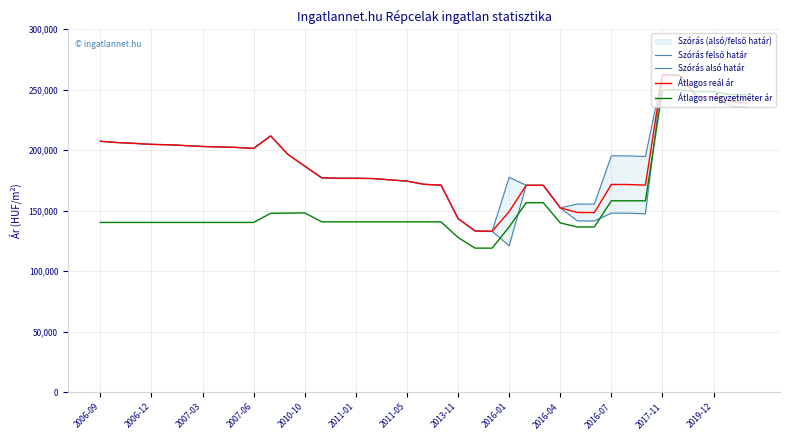

What is the lowest value of the Átlagos négyzetméter ár series?

119117